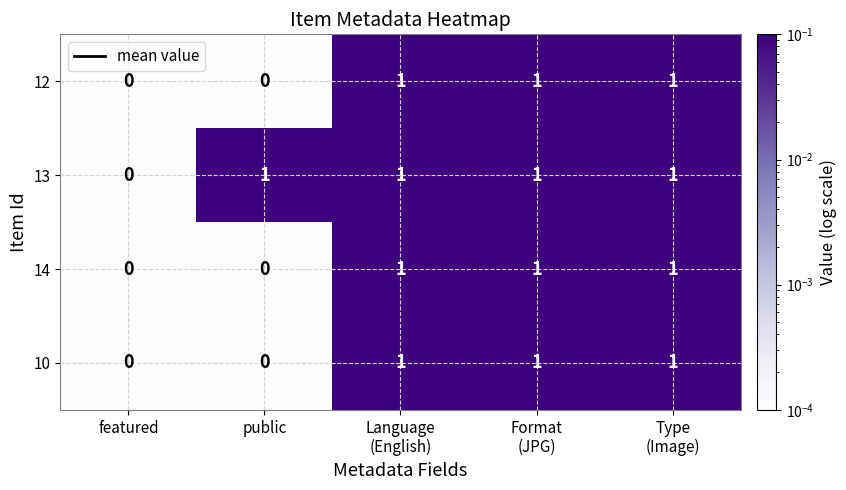

True or false: 14 has a value of 0 at featured.

True